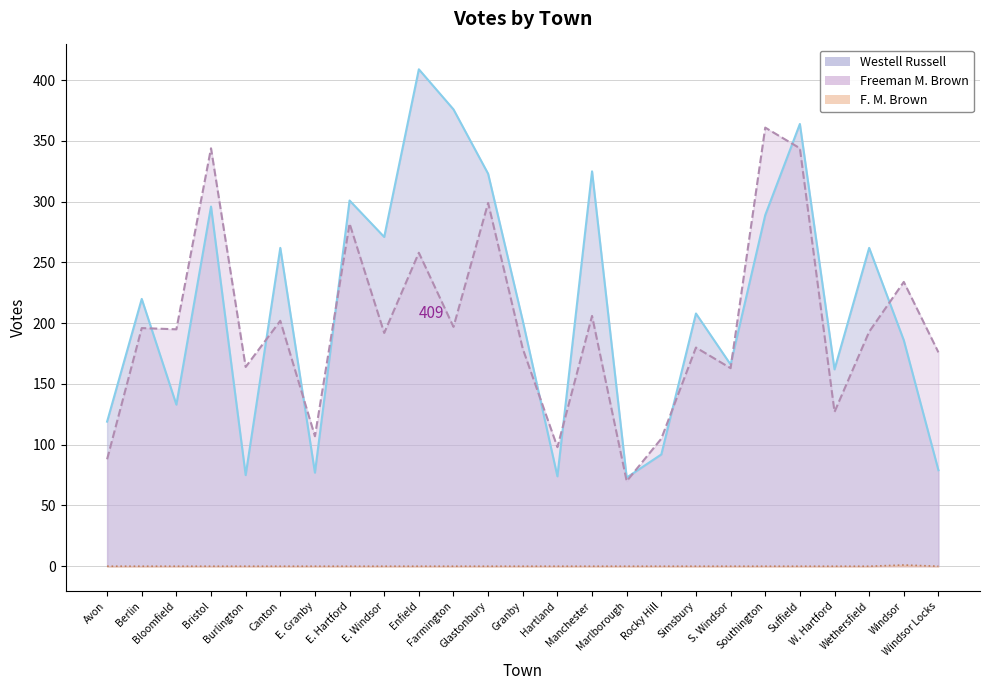

What position from the left is Farmington?

11